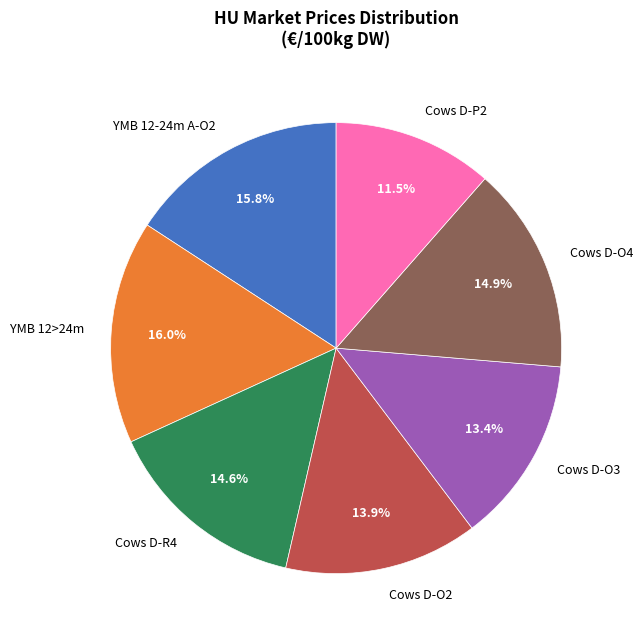

Is there any slice that represents more than half of the pie?

No